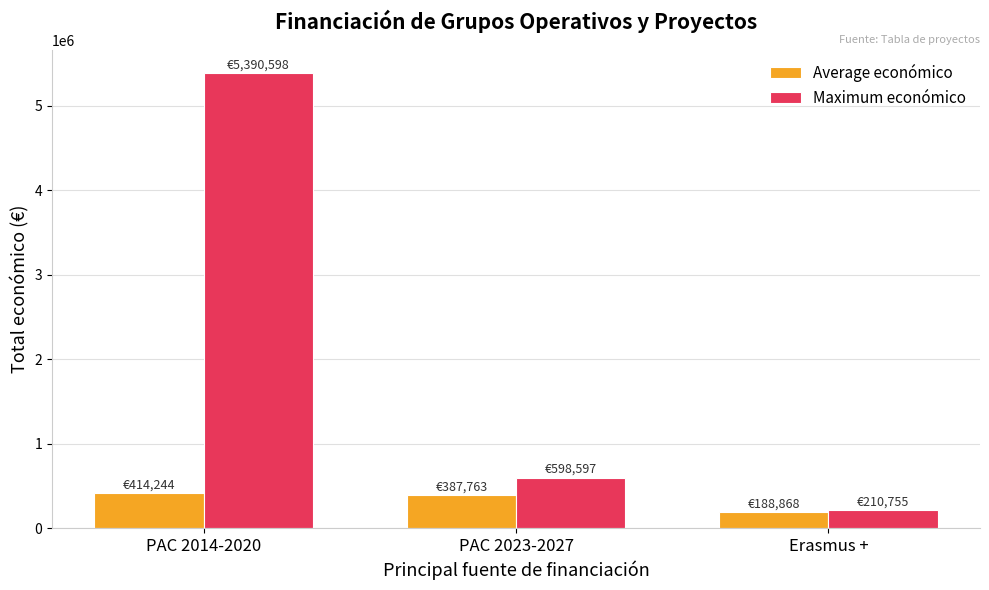

At which category is the sum across all series the highest?

PAC 2014-2020